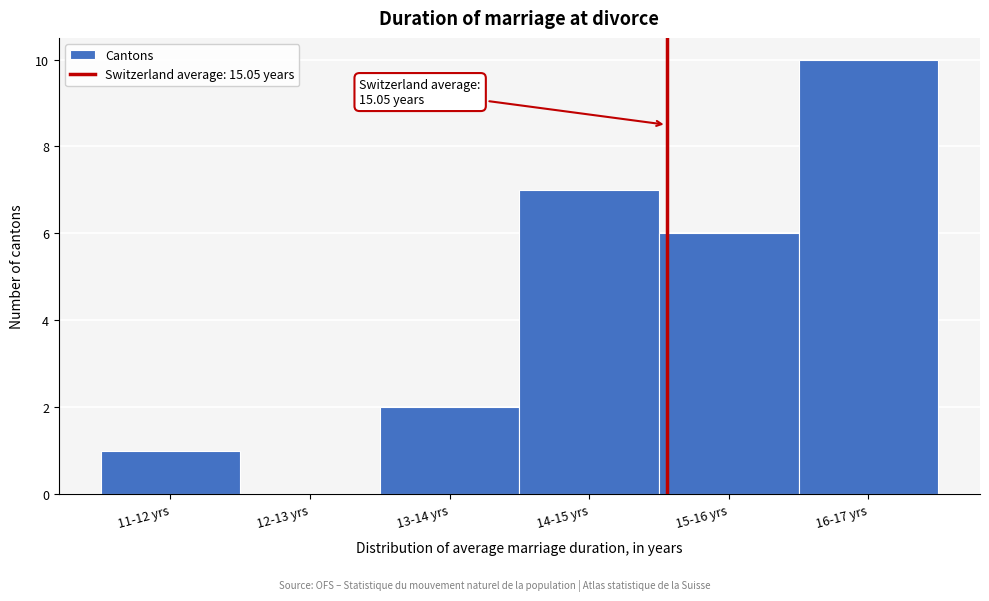

Reading left to right, list all the values displayed in this chart.

11-12 yrs=1	12-13 yrs=0	13-14 yrs=2	14-15 yrs=7	15-16 yrs=6	16-17 yrs=10